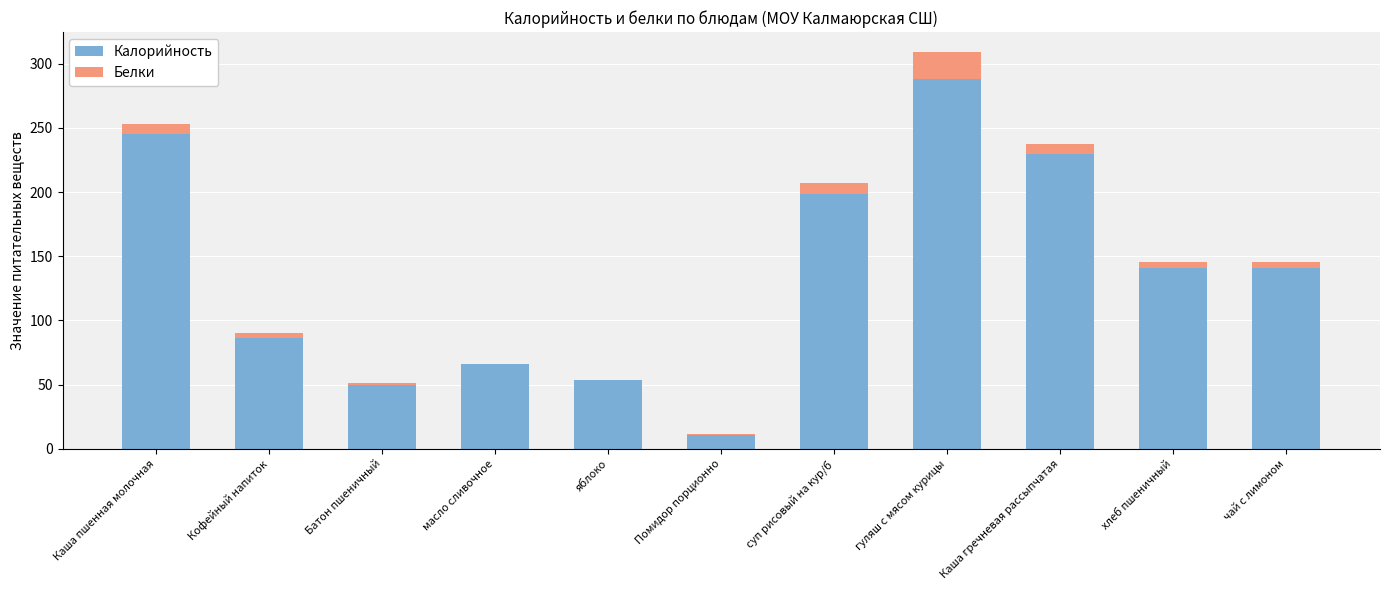

What is the maximum value for Калорийность?

288.1